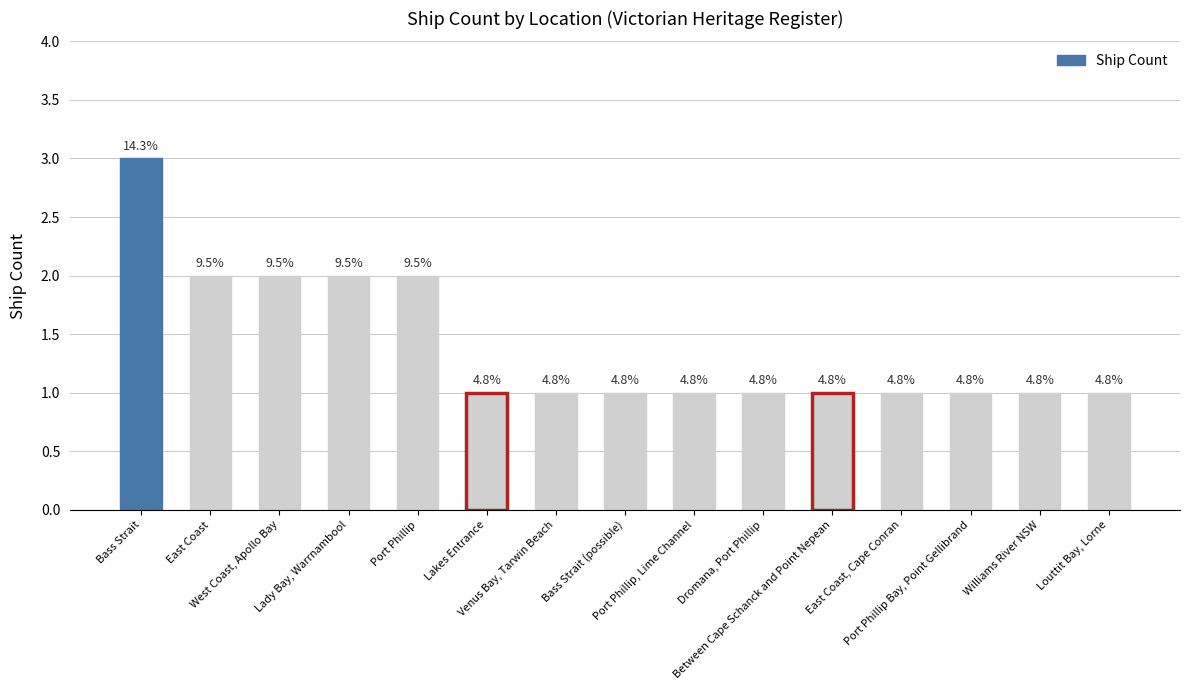

List the labels in order of value, largest first.

Bass Strait, East Coast, West Coast, Apollo Bay, Lady Bay, Warrnambool, Port Phillip, Lakes Entrance, Venus Bay, Tarwin Beach, Bass Strait (possible), Port Phillip, Lime Channel, Dromana, Port Phillip, Between Cape Schanck and Point Nepean, East Coast, Cape Conran, Port Phillip Bay, Point Gellibrand, Williams River NSW, Louttit Bay, Lorne